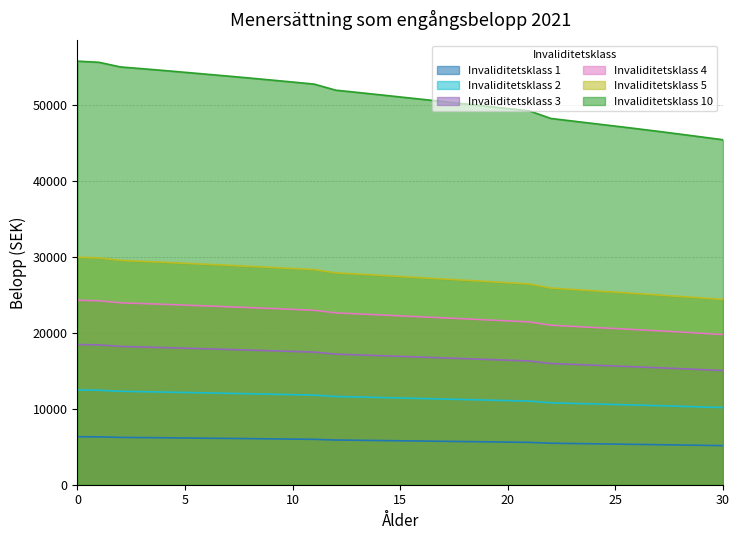

Is it true that Invaliditetsklass 4 equals 31313.7 at 16?

False